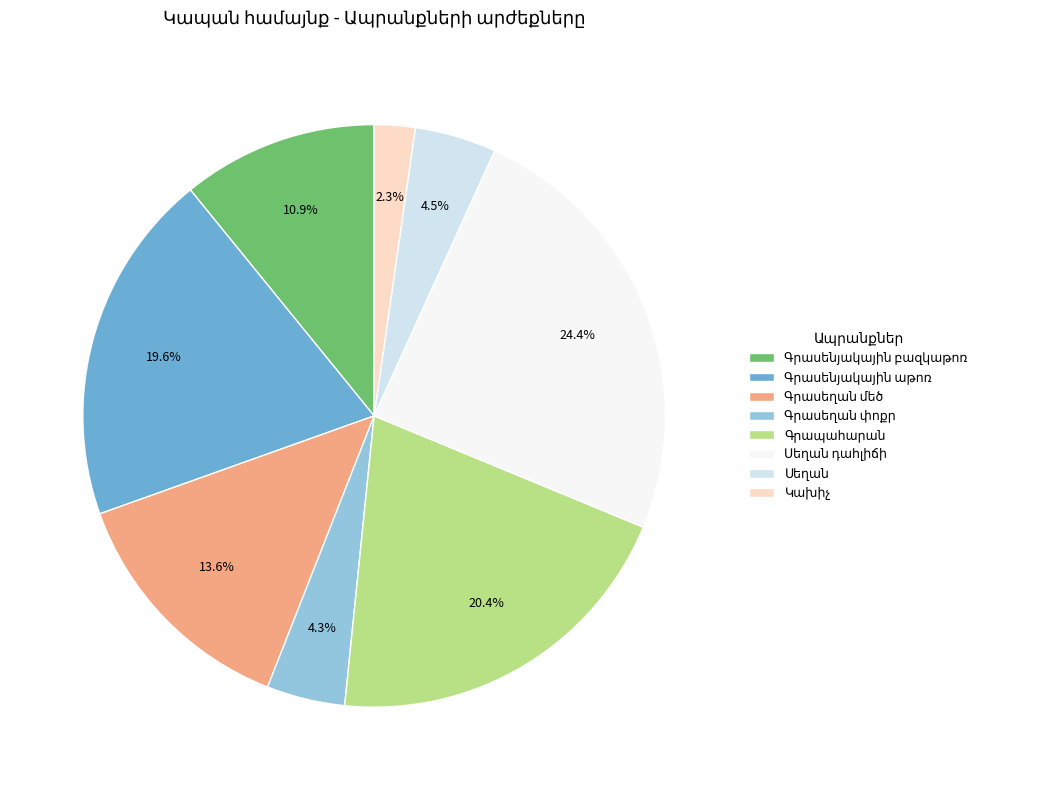

Is there a majority slice in this chart?

No